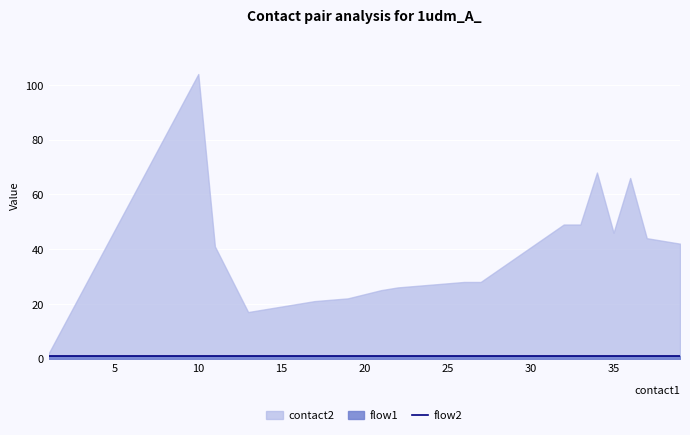

What is the maximum value for flow1?

1